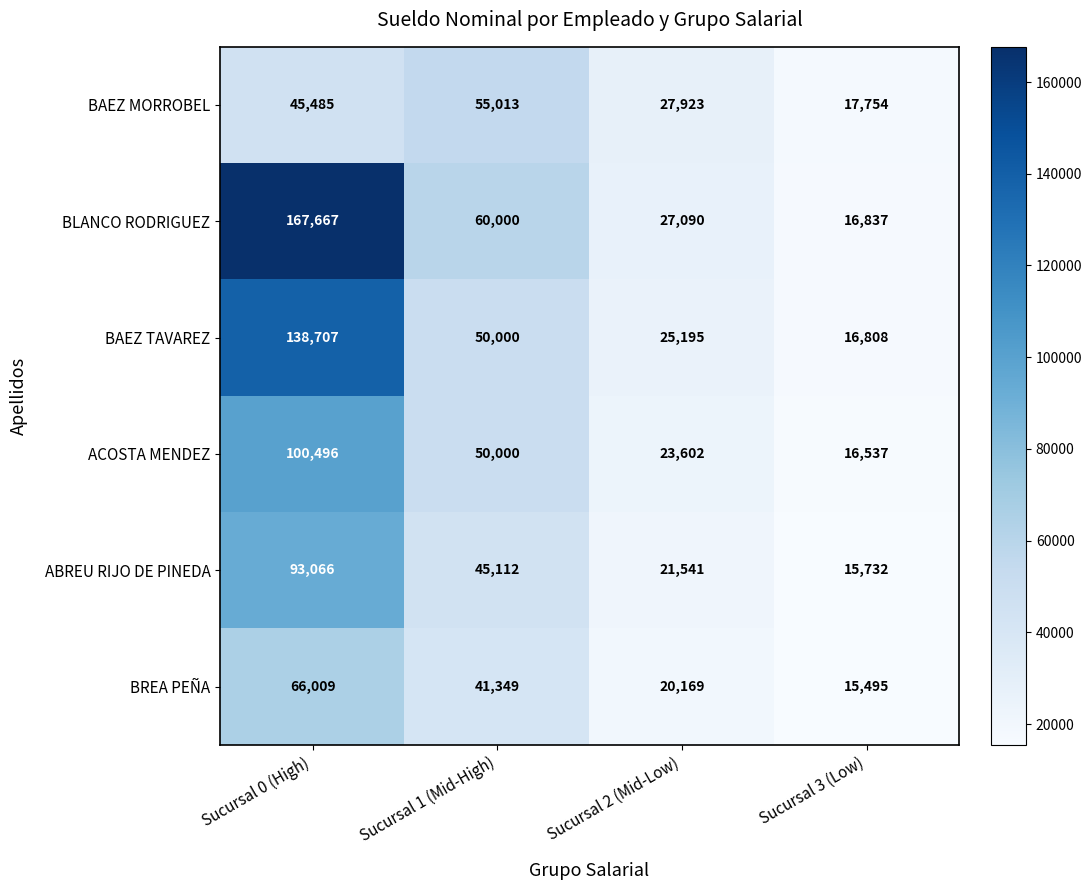

Reading right to left, list all the values displayed in this chart.

BAEZ MORROBEL: 17754	27923	55013	45485
BLANCO RODRIGUEZ: 16837	27090	60000	167667
BAEZ TAVAREZ: 16808	25195	50000	138707
ACOSTA MENDEZ: 16537	23602	50000	100496
ABREU RIJO DE PINEDA: 15732	21541	45112	93066
BREA PEÑA: 15495	20169	41349	66009